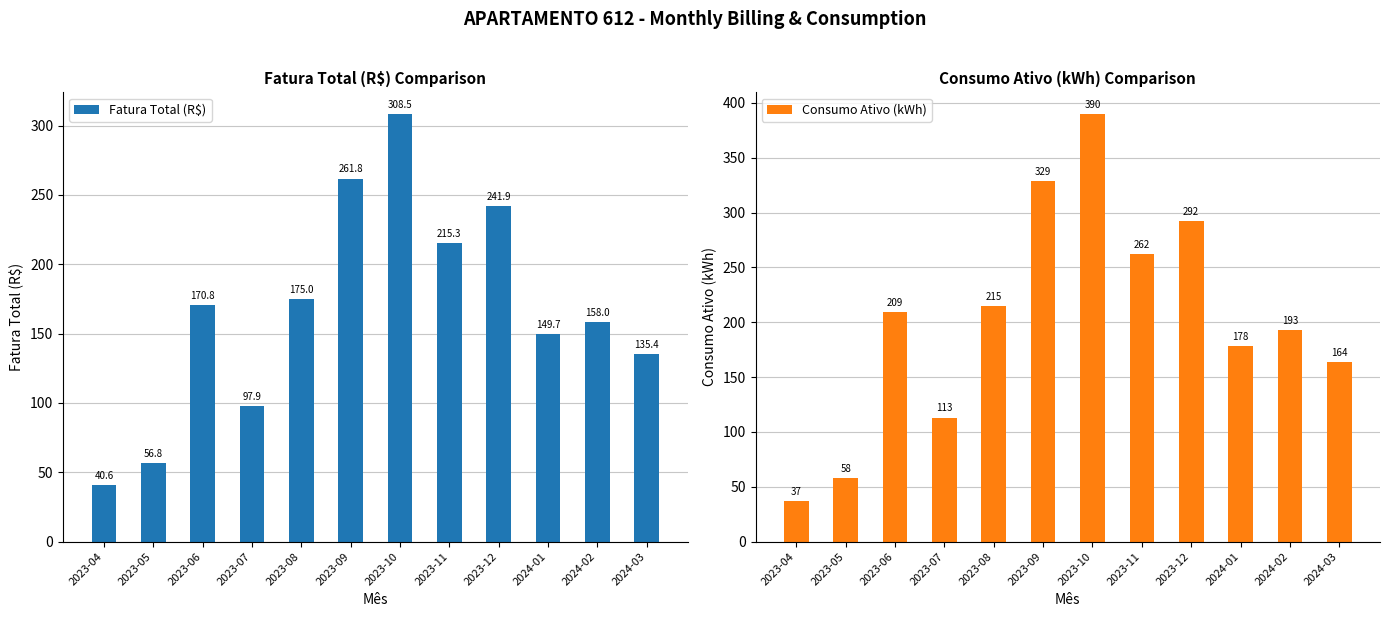

What is the difference between the Fatura Total (R$) values at 2024-02 and 2023-07?

60.1